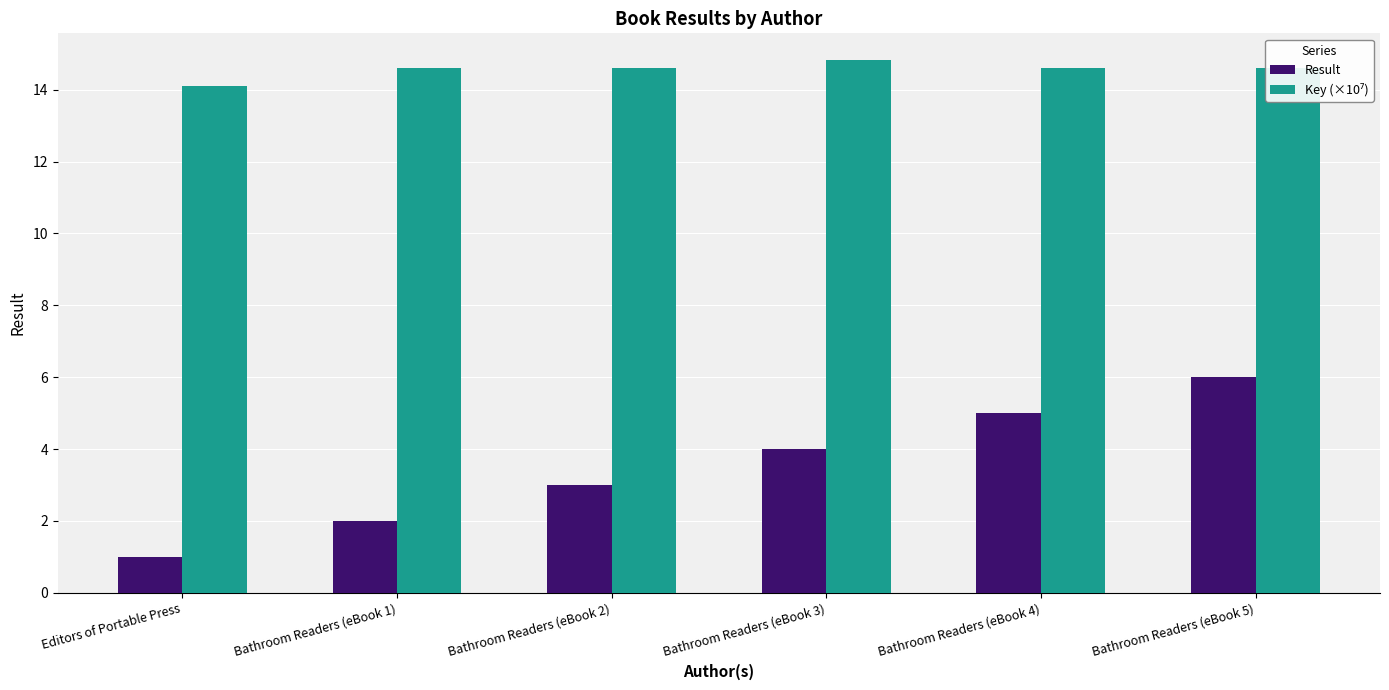

At how many categories does at least one series exceed 12?

6